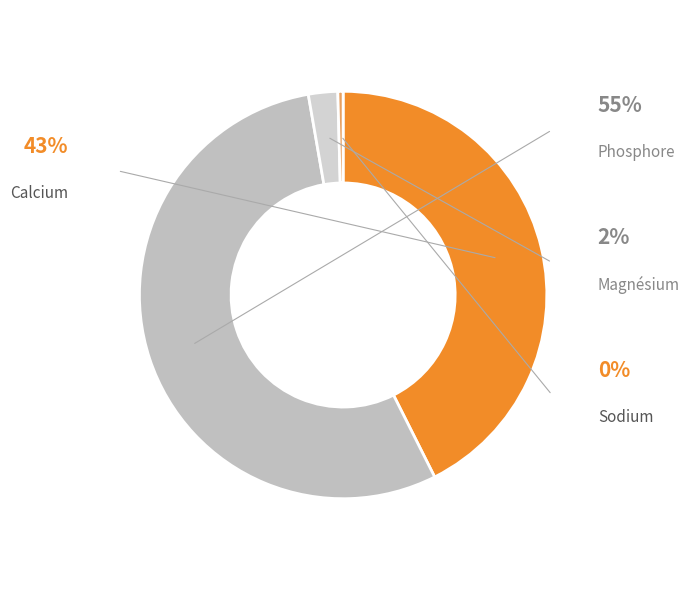

Approximately how many times larger is the value at Phosphore compared to Magnésium?

23.5